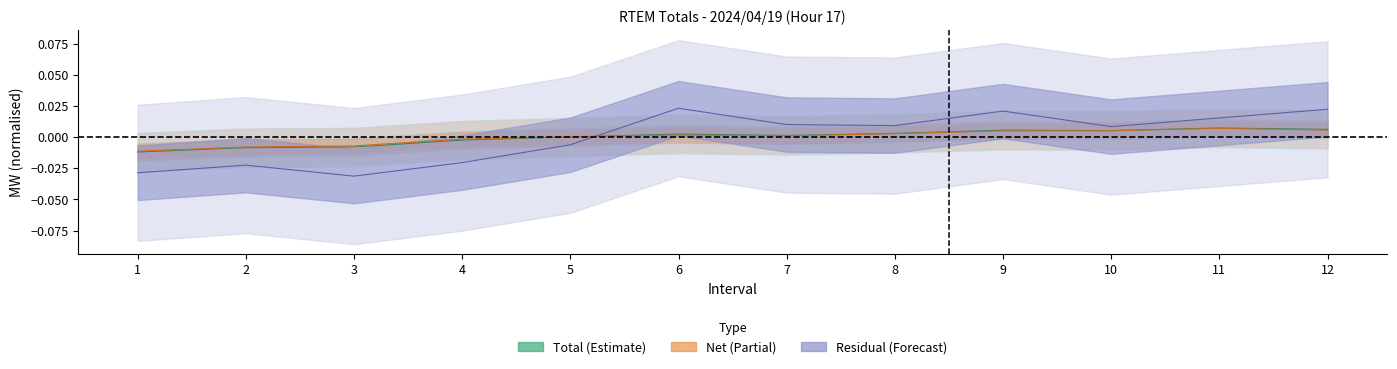

Which series has the widest spread of values?

Residual